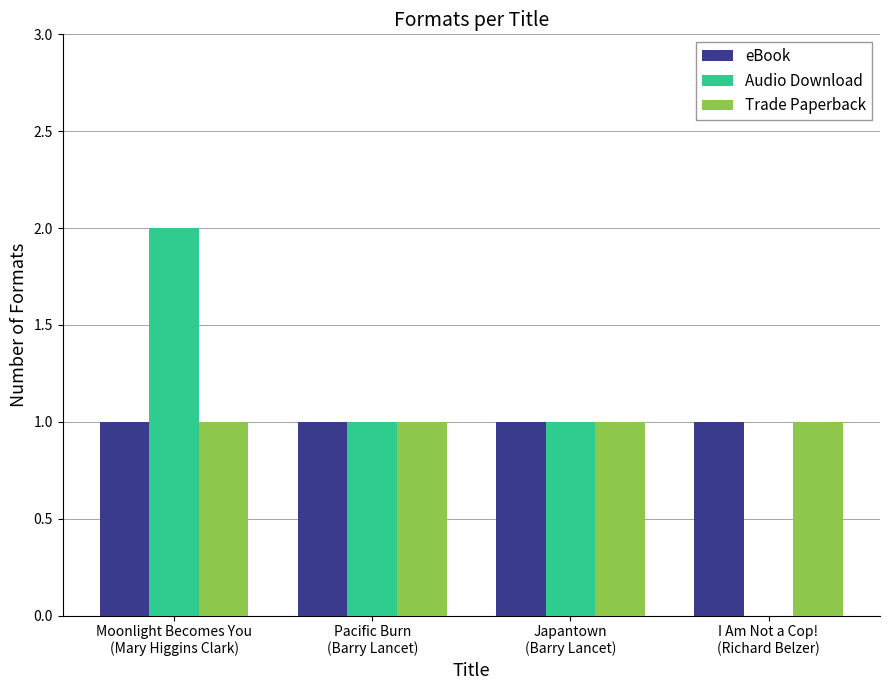

True or false: Audio Download has a value of 2 at Moonlight Becomes You
(Mary Higgins Clark).

True